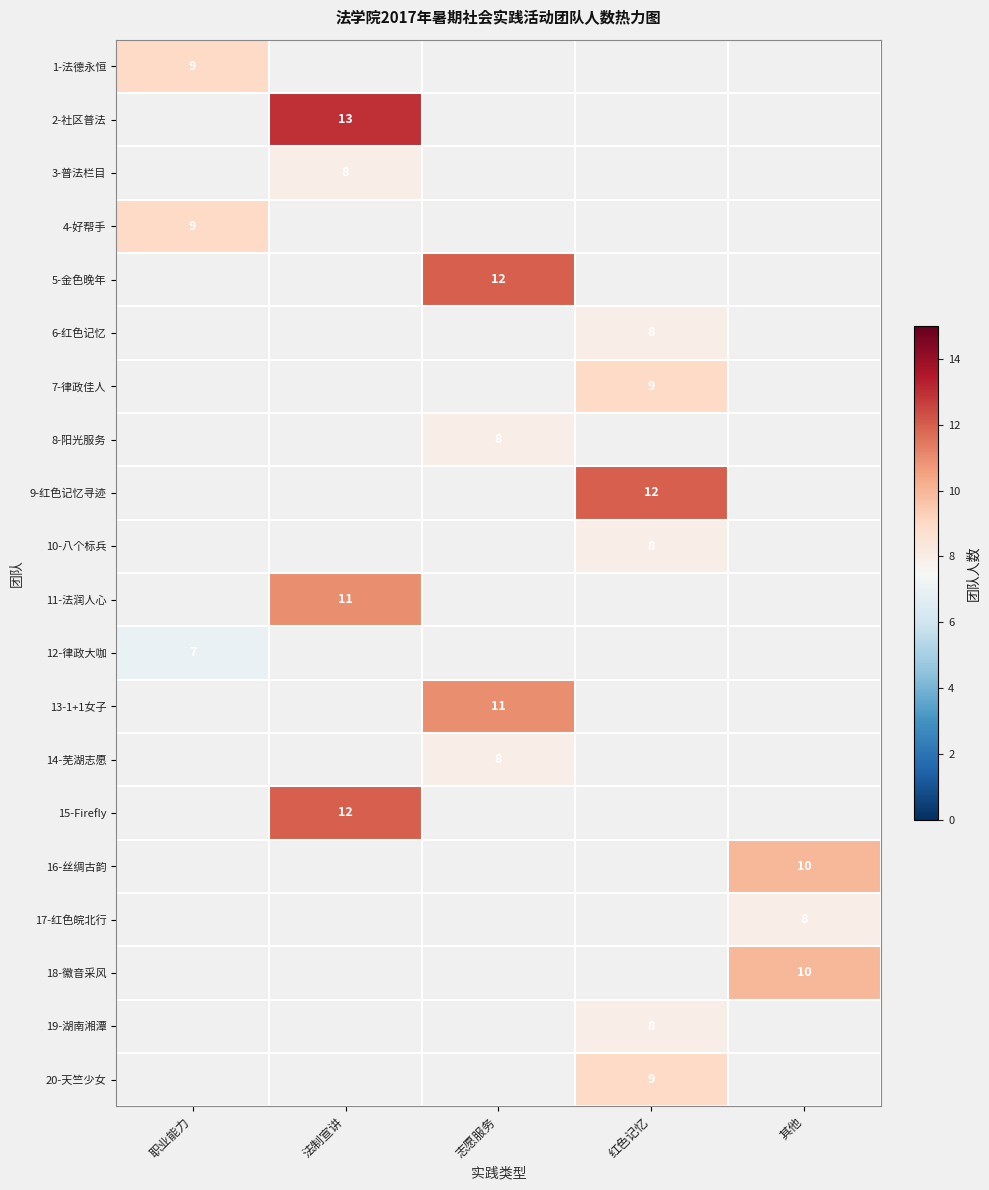

Is it true that 1-法德永恒 equals 9 at 职业能力?

True